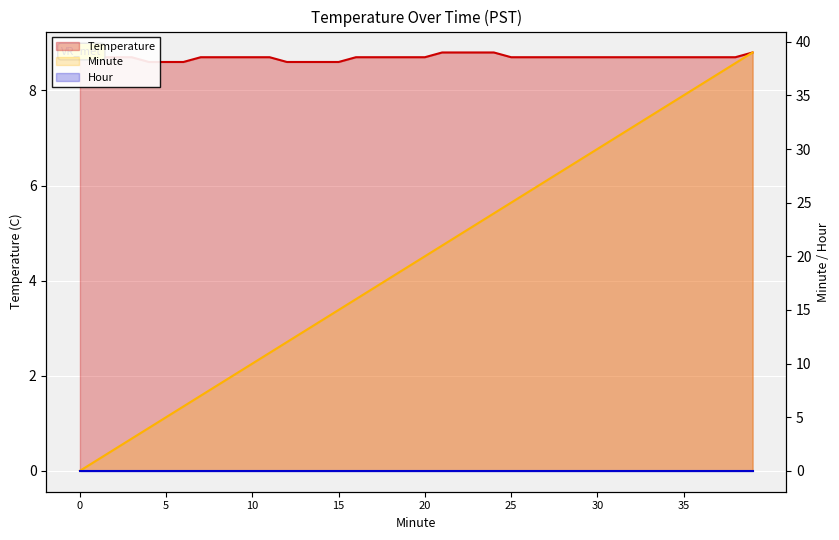

What is the value of the Temperature point at the 10th from the left?

8.7